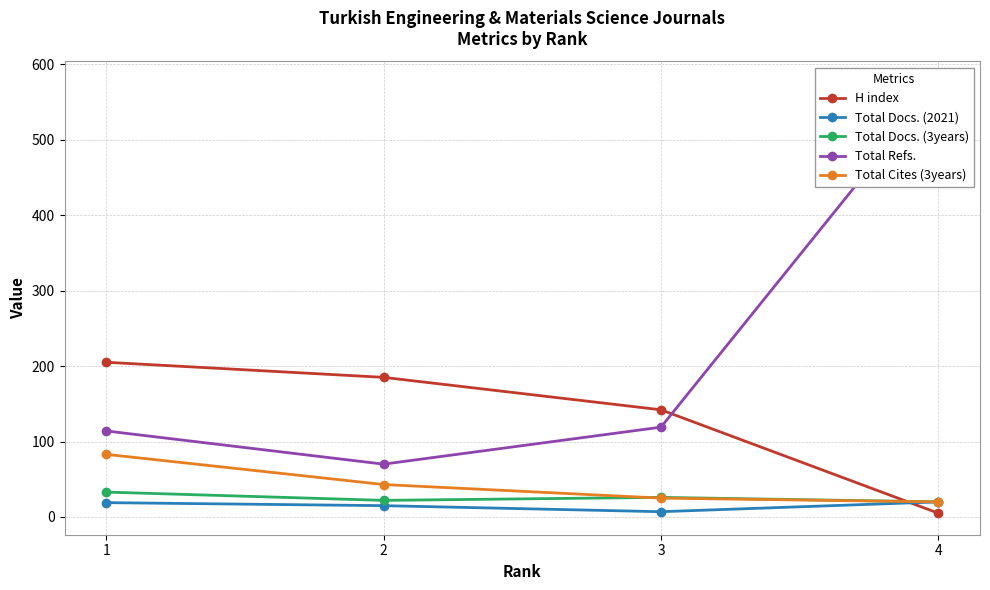

What value does the Total Docs. (2021) series have at 1?

19